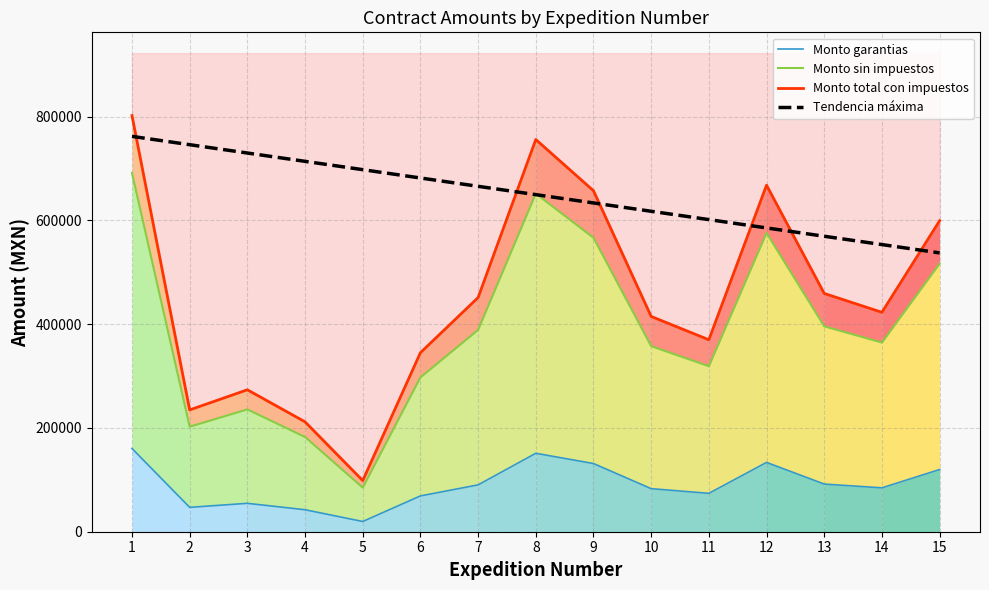

What is the average value of the Monto garantias series?

90191.2